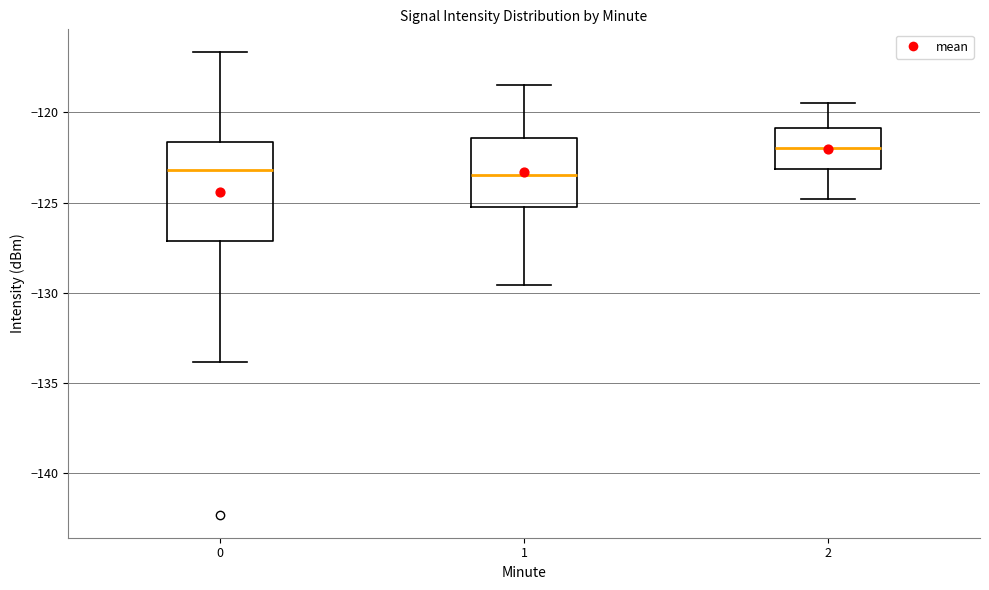

Reading left to right, read every box against the y-axis: the position of its median line, the range the box covers, and the ends of its whiskers. The values are not printed on the chart, so give them approximately, as read against the axis.

0: median -123.0, box -127.0 to -121.5, whiskers -134.0 to -116.5
1: median -123.5, box -125.0 to -121.5, whiskers -129.5 to -118.5
2: median -122.0, box -123.0 to -121.0, whiskers -125.0 to -119.5